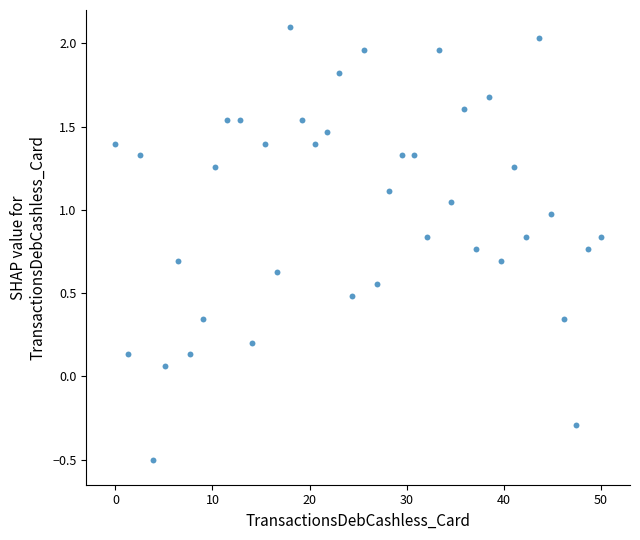

What is the range of Y values (max minus min)?

2.6